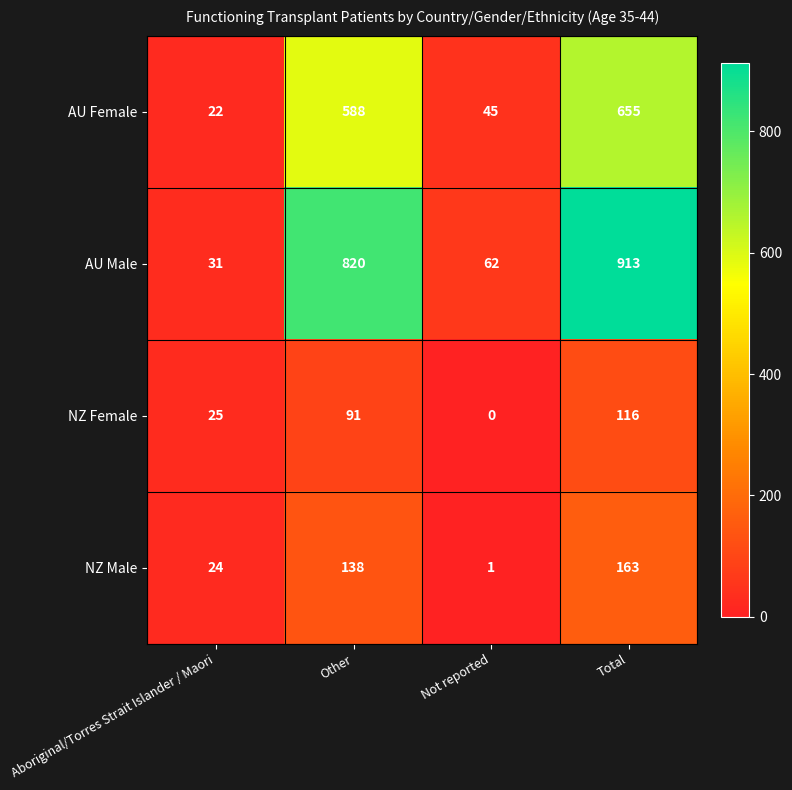

Reading left to right, list all the values displayed in this chart.

AU Female: 22	588	45	655
AU Male: 31	820	62	913
NZ Female: 25	91	0	116
NZ Male: 24	138	1	163